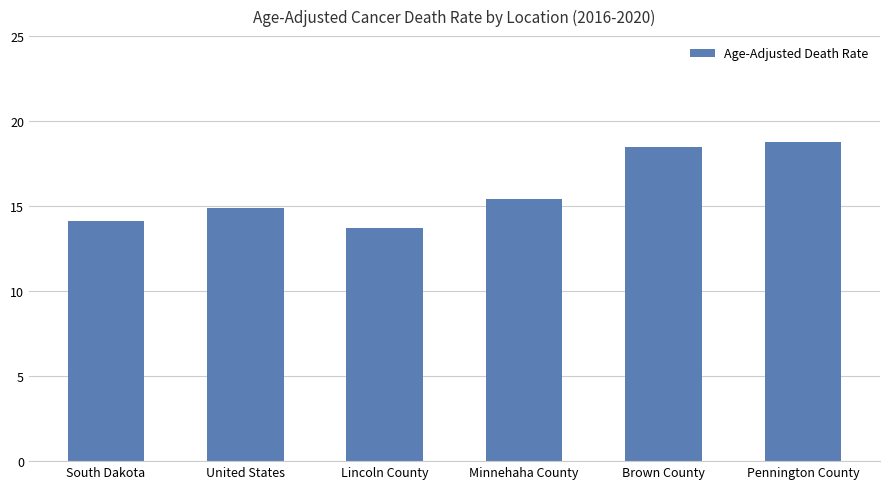

True or false: the data shows 18.5 at Brown County.

True